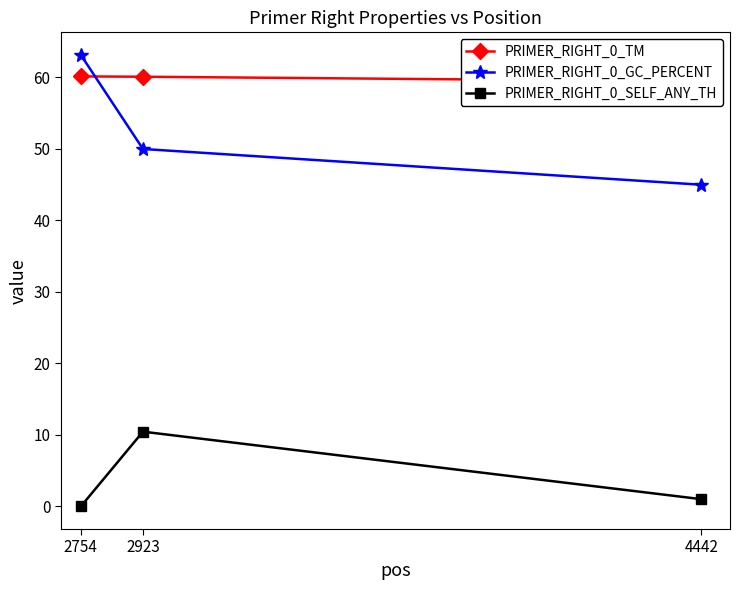

What is the average value of the PRIMER_RIGHT_0_GC_PERCENT series?

52.7